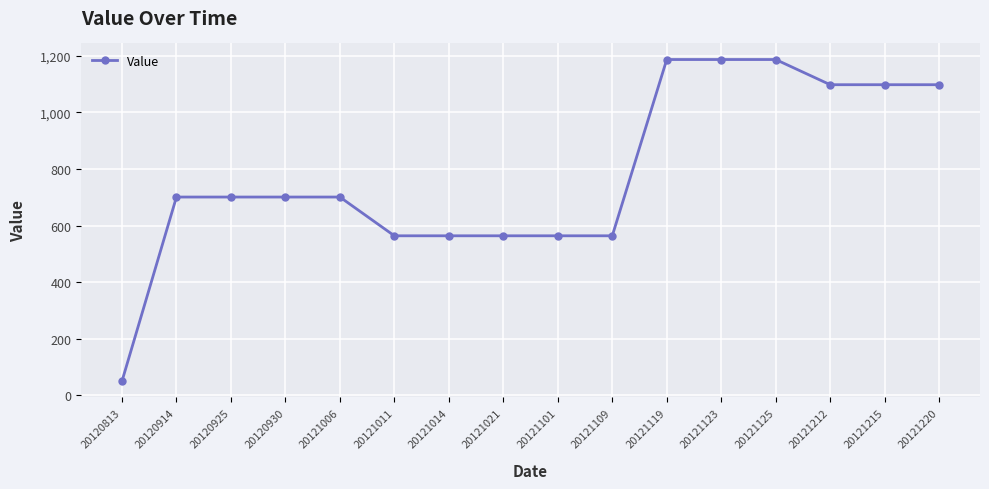

Reading left to right, transcribe all the data shown in this chart.

50	701	701	701	701	564	564	564	564	564	1187	1187	1187	1098	1098	1098